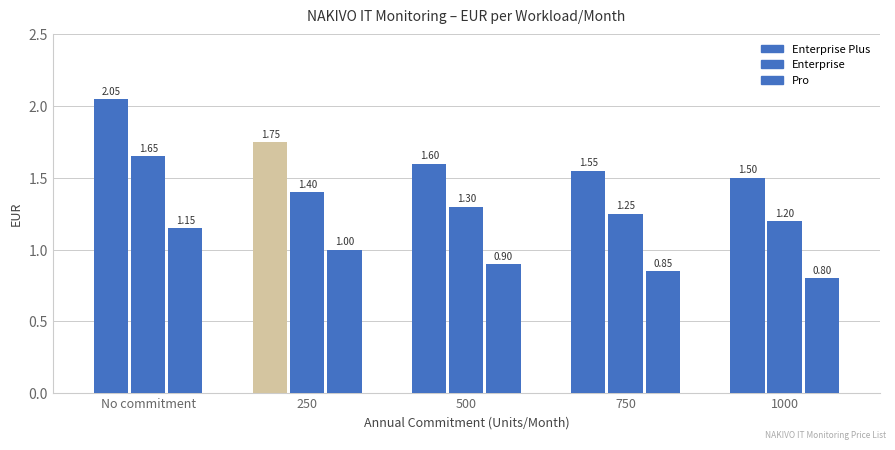

How many distinct data groups are displayed?

3